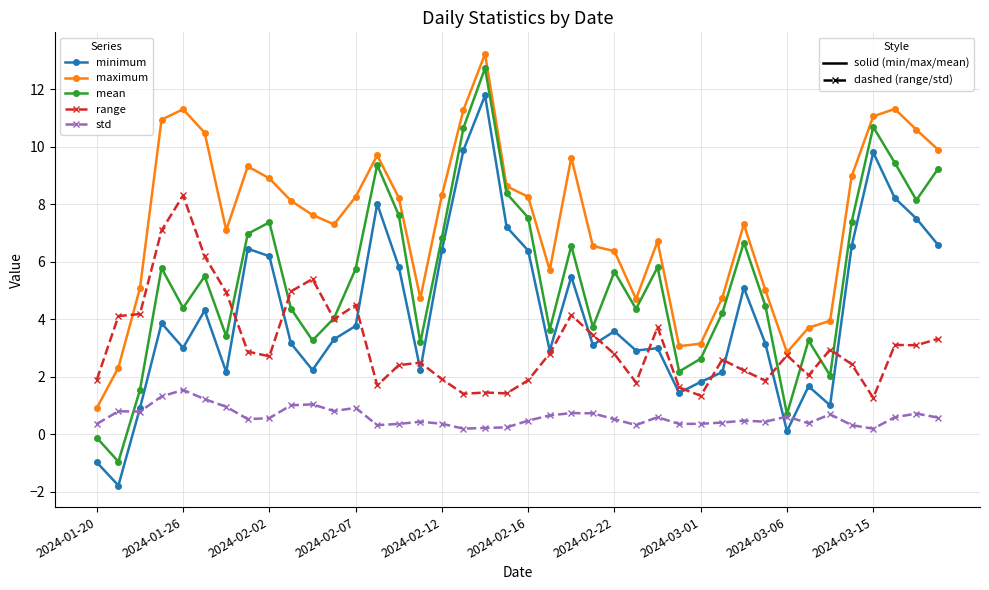

What is the smallest value displayed?

-1.8